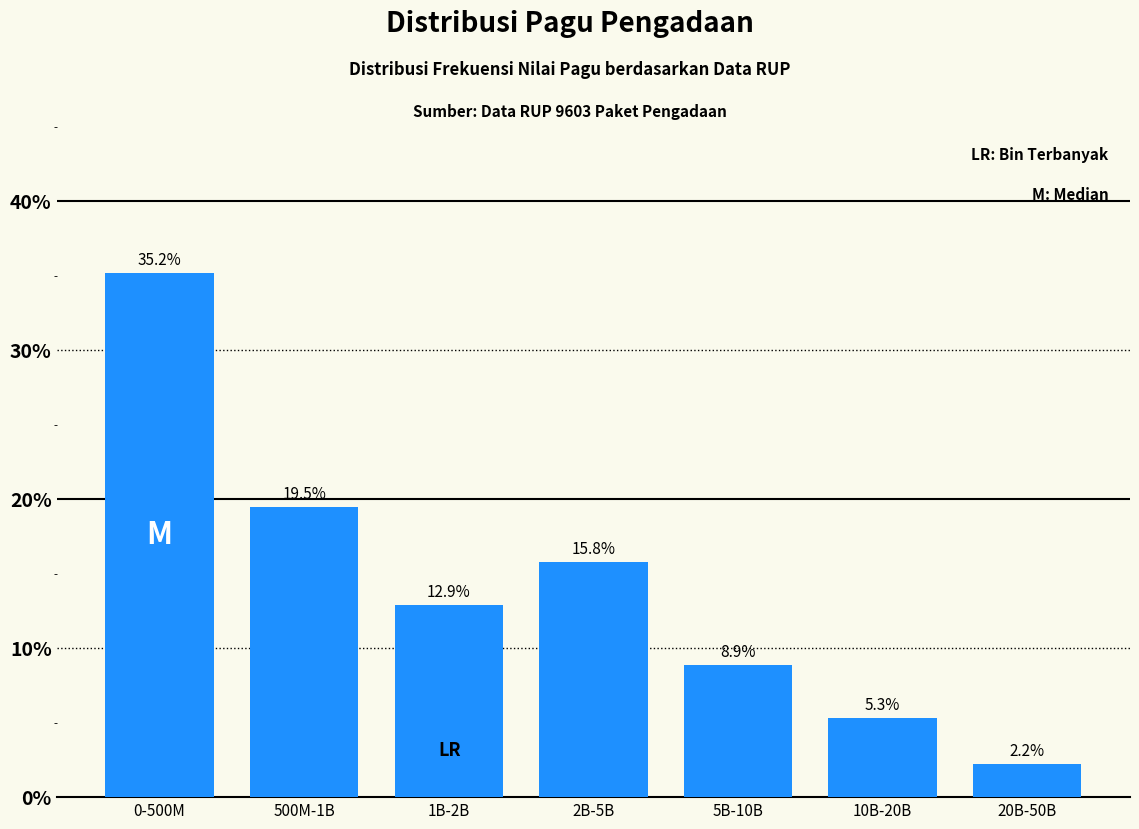

Reading left to right, extract all data points from this chart.

35.2	19.5	12.9	15.8	8.9	5.3	2.2